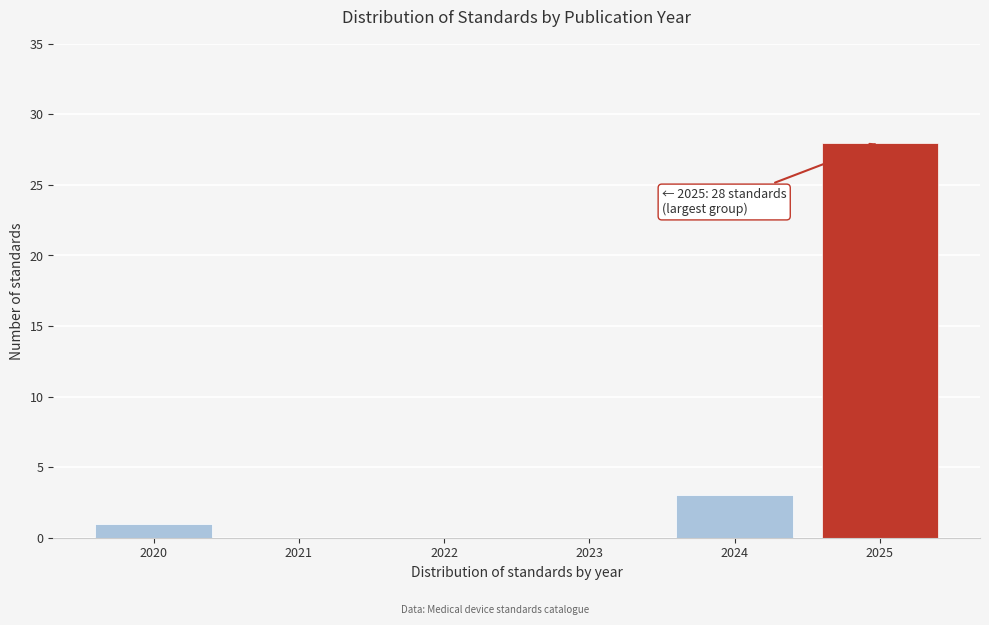

Reading left to right, list all the values displayed in this chart.

2020=1	2021=0	2022=0	2023=0	2024=3	2025=28